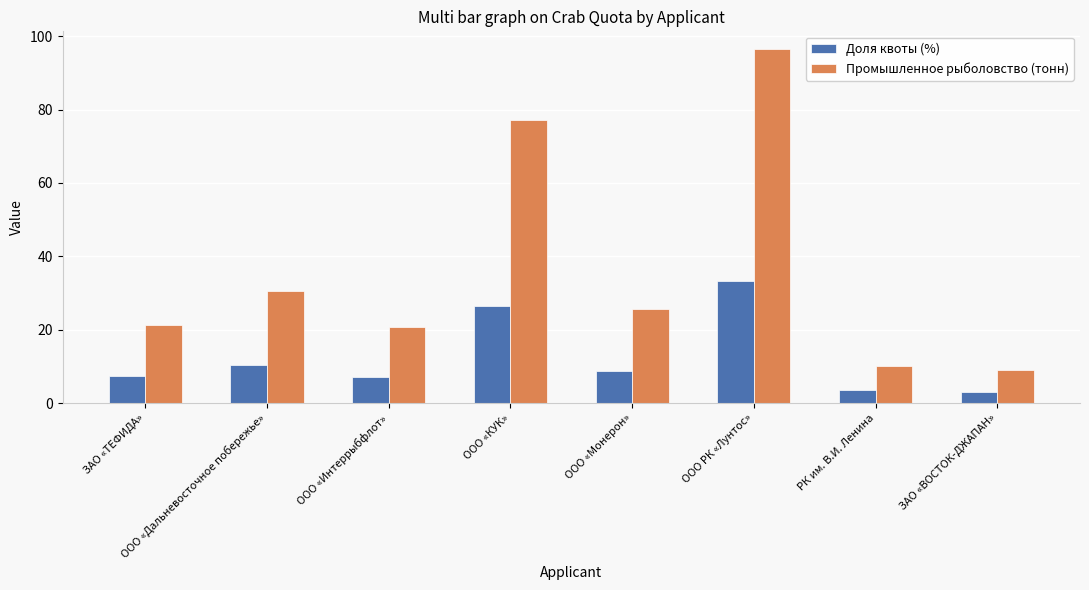

True or false: Доля квоты (%) has a value of 10.5 at ООО «Дальневосточное побережье».

True